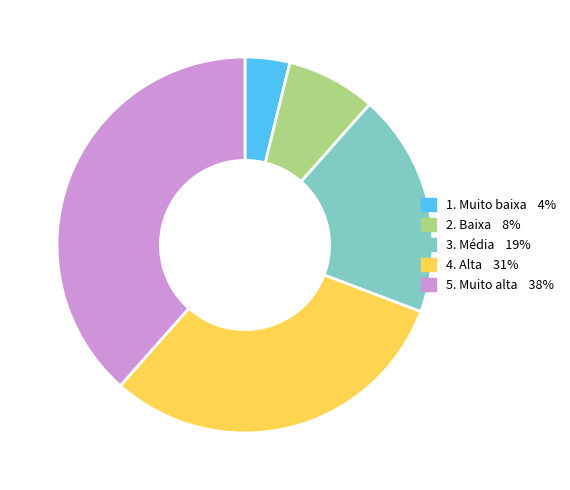

Count the number of slices in the pie.

5